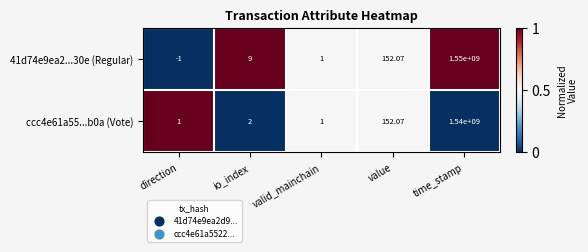

Rank the series by their average value, from highest to lowest.

41d74e9ea2...30e (Regular), ccc4e61a55...b0a (Vote)